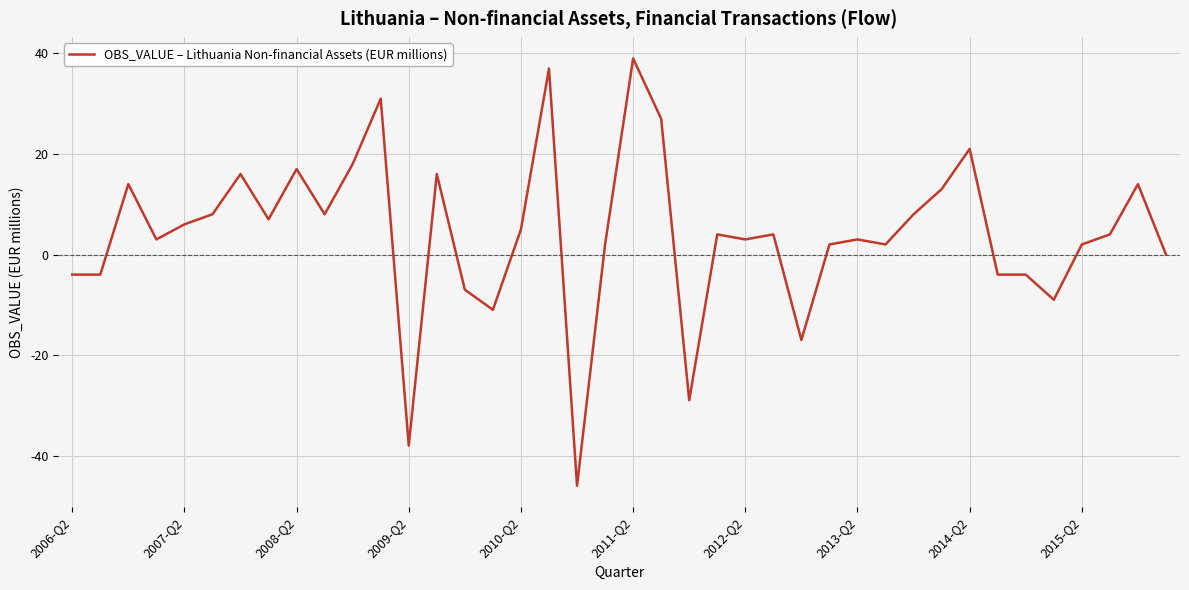

What is the difference between the maximum and minimum values?

85